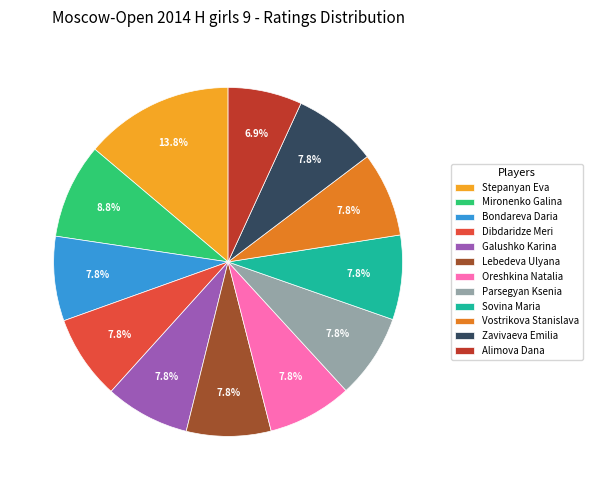

Which has a higher value, Parsegyan Ksenia or Alimova Dana?

Parsegyan Ksenia